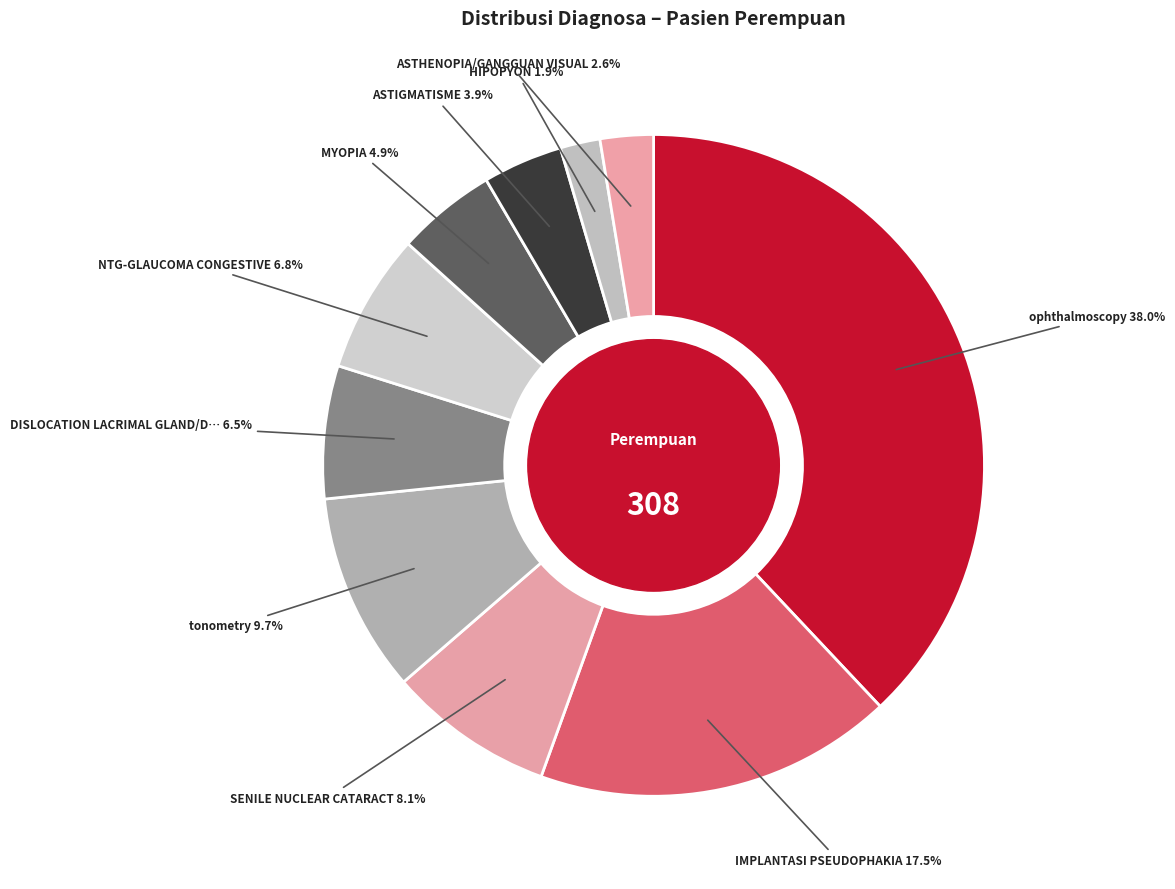

Is there any slice that represents more than half of the pie?

No